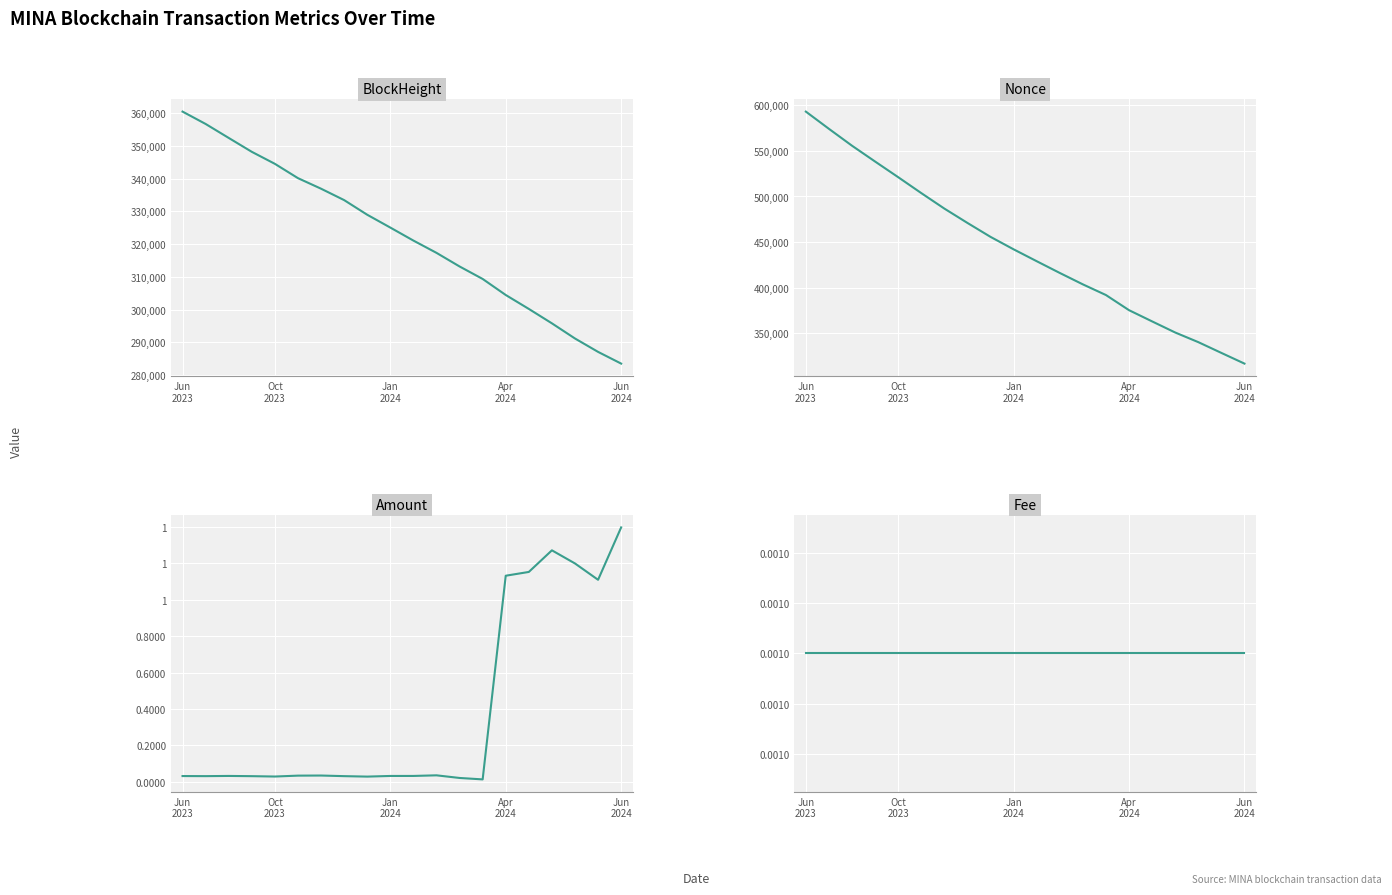

List the labels in order of Fee value, largest first.

Jun
2023, Oct
2023, Jan
2024, Apr
2024, Jun
2024, 5, 6, 7, 8, 9, 10, 11, 12, 13, 14, 15, 16, 17, 18, 19